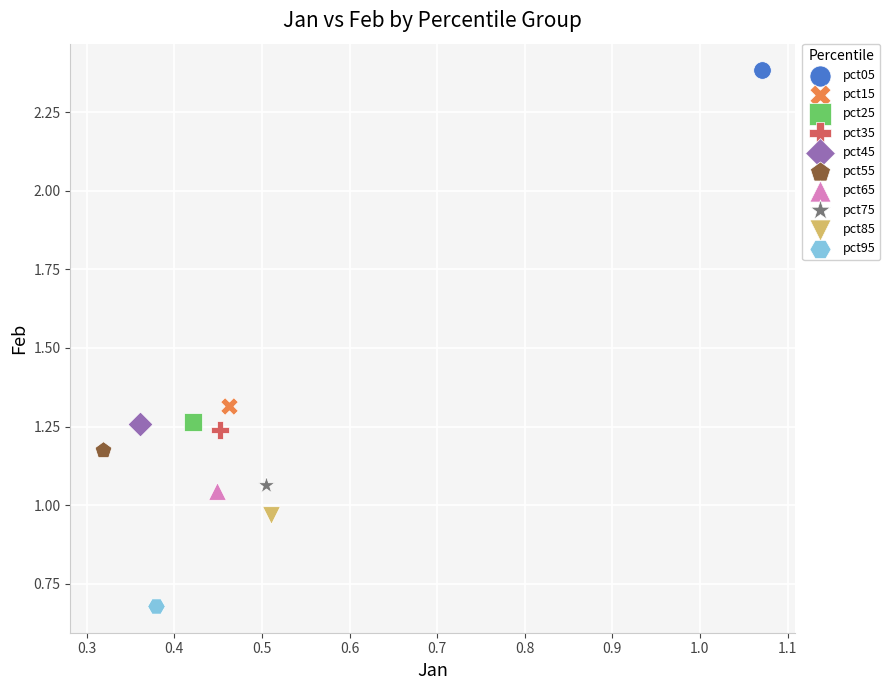

What are all the series names shown in the legend?

pct05, pct15, pct25, pct35, pct45, pct55, pct65, pct75, pct85, pct95